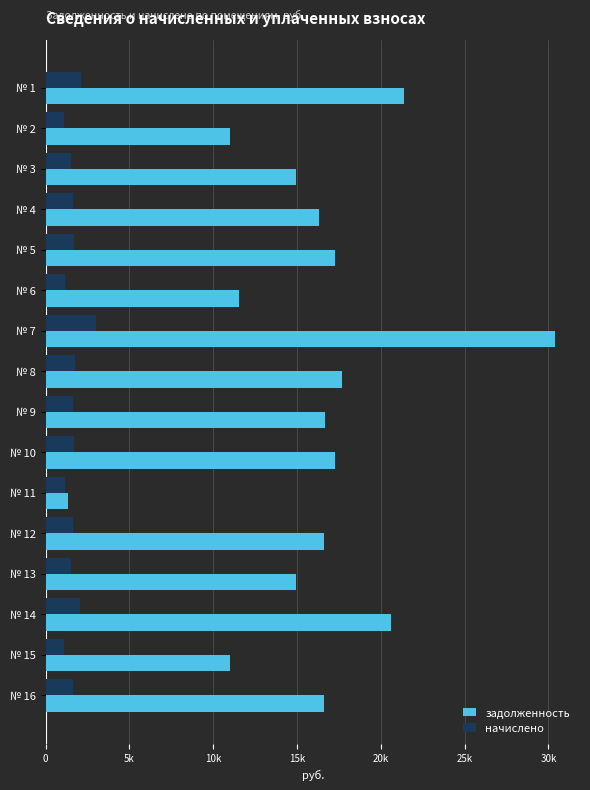

What are all the series names shown in the legend?

задолженность, начислено